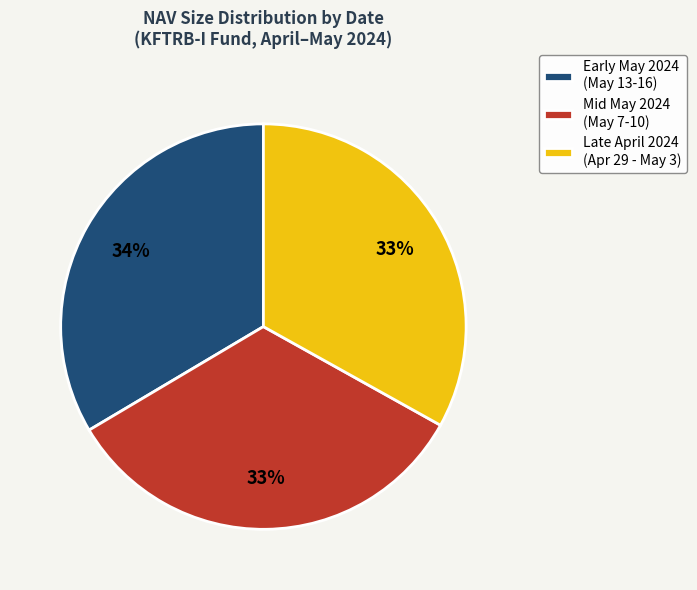

Do Late April 2024 (Apr 29 - May 3) and Mid May 2024 (May 7-10) together represent more than half of the pie?

Yes